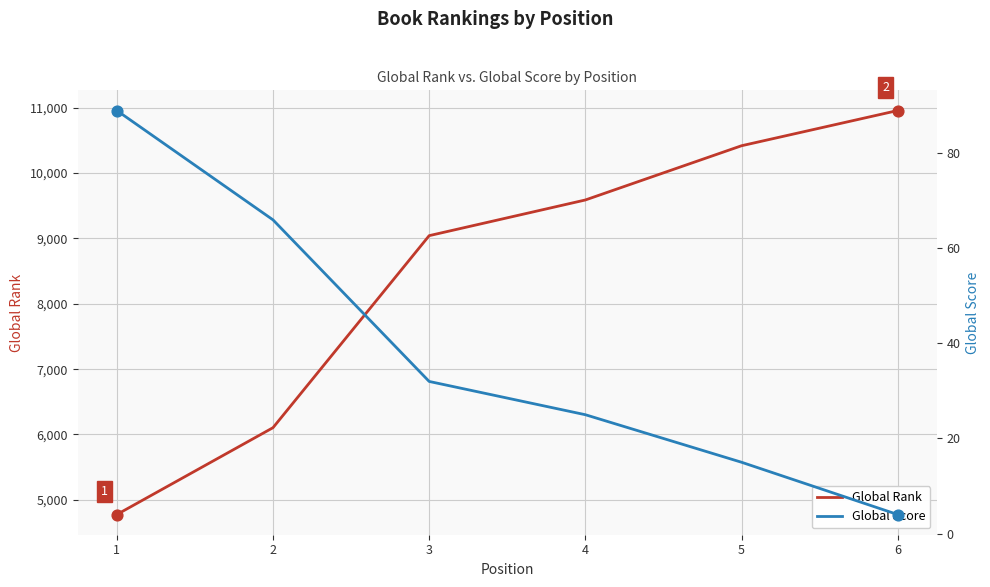

What are all the series names shown in the legend?

Global Rank, Global Score